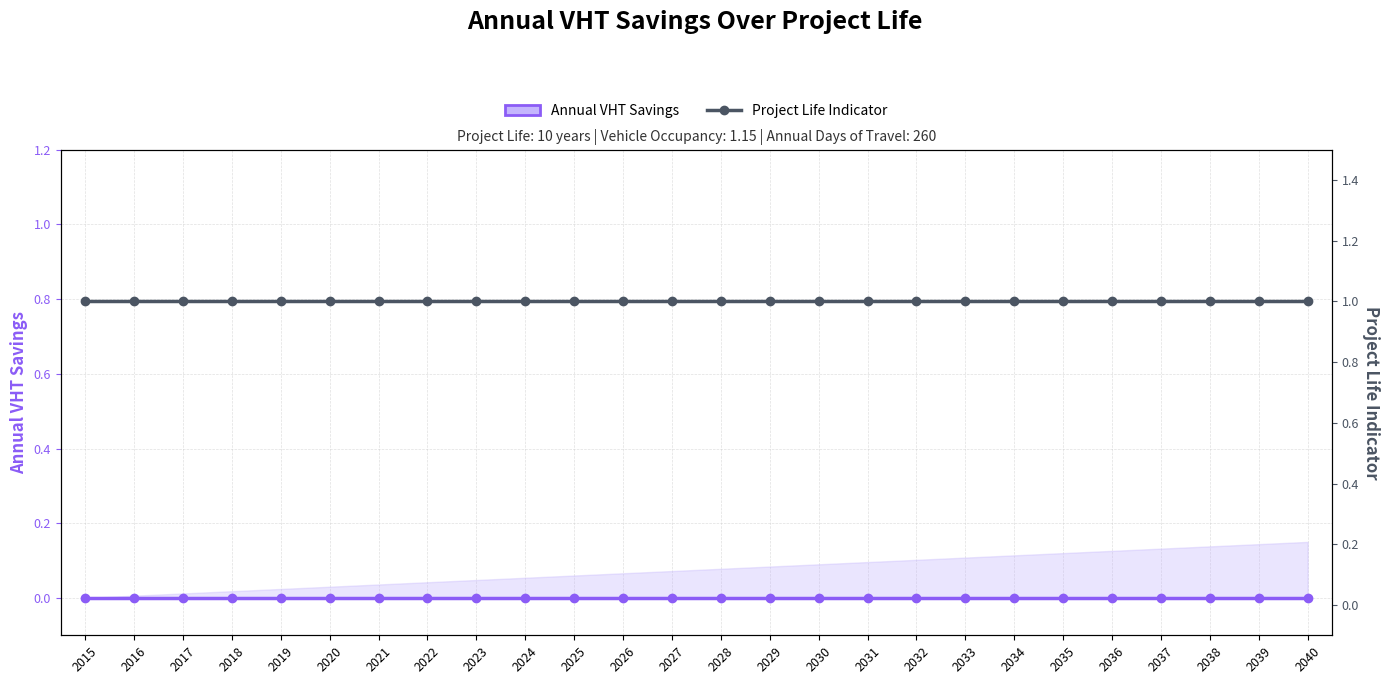

Which series has the largest range (max minus min)?

Annual VHT Savings